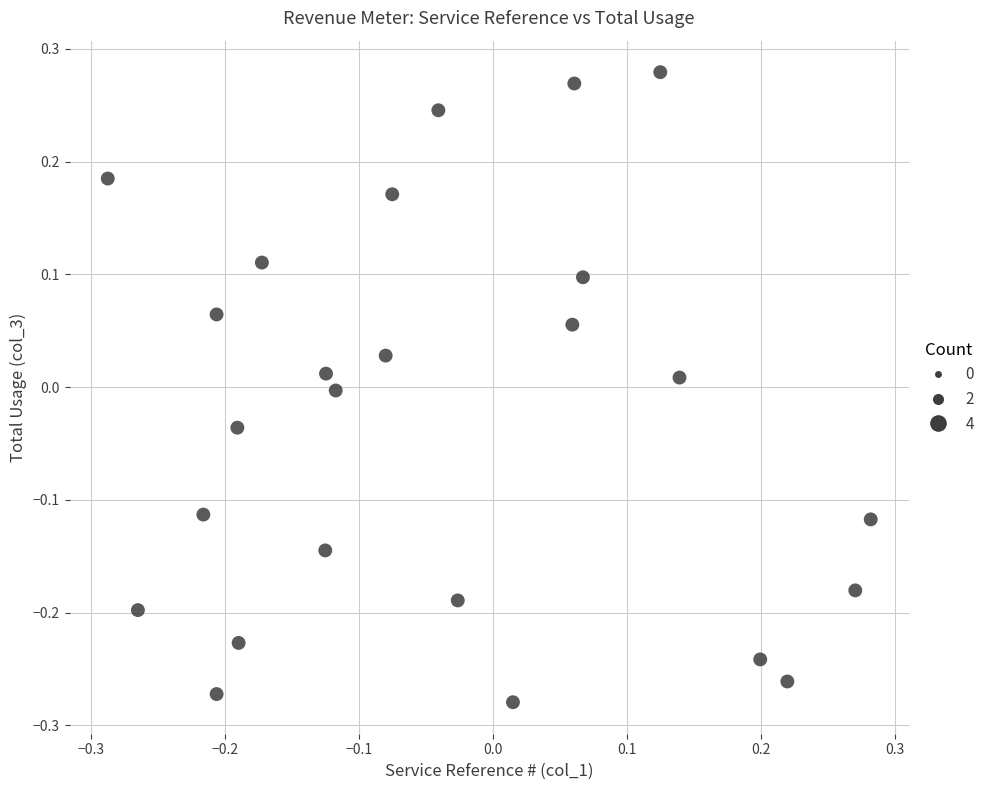

What is the range of X values (max minus min)?

0.6